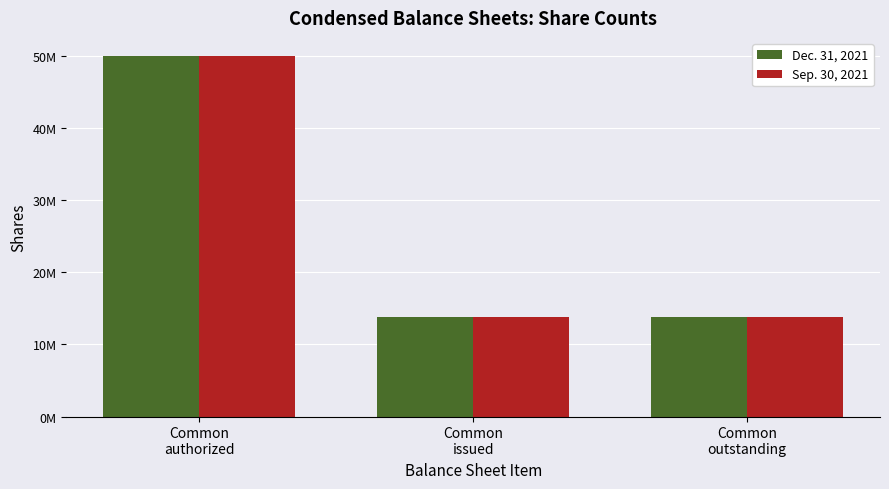

The value of Sep. 30, 2021 at Common
authorized is 50000000. True or false?

True